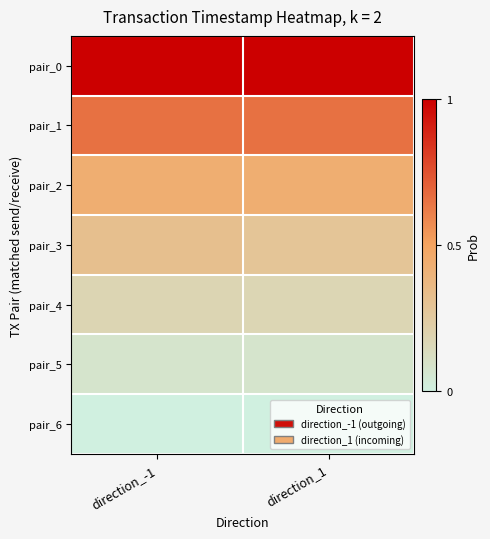

How many distinct data groups are displayed?

7